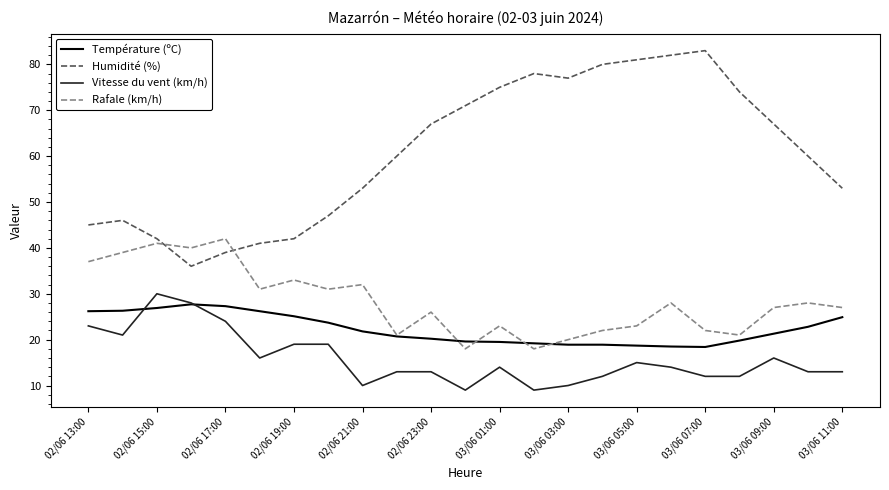

Rank the series by their maximum value, from highest to lowest.

Humidité (%), Rafale (km/h), Vitesse du vent (km/h), Température (ºC)